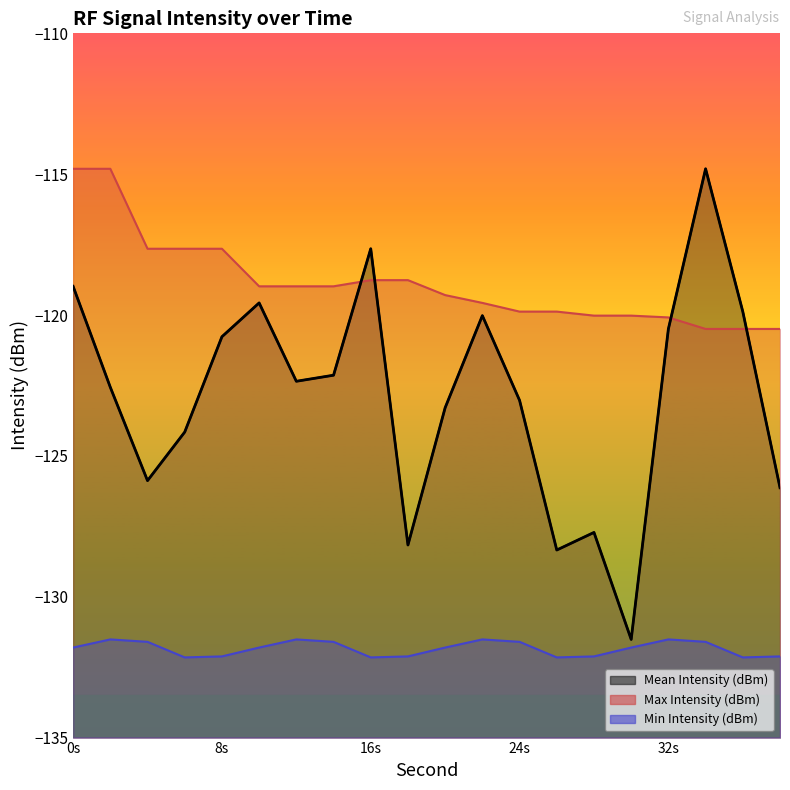

What is the difference between the Mean Intensity (dBm) values at 36 and 32?

0.6